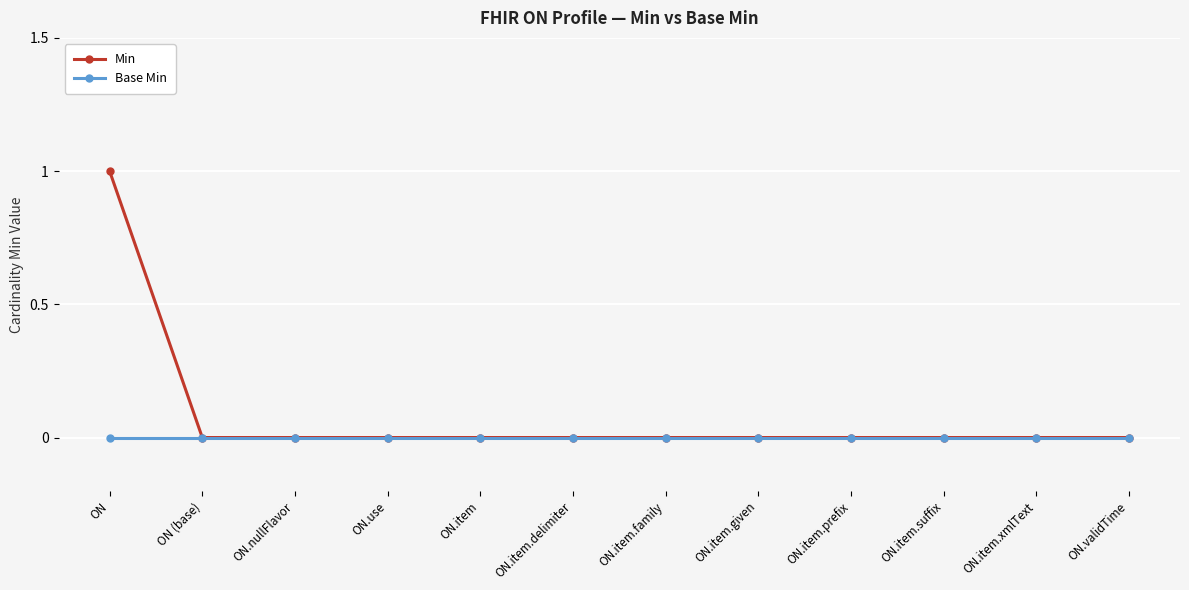

What position from the right is ON.validTime?

1